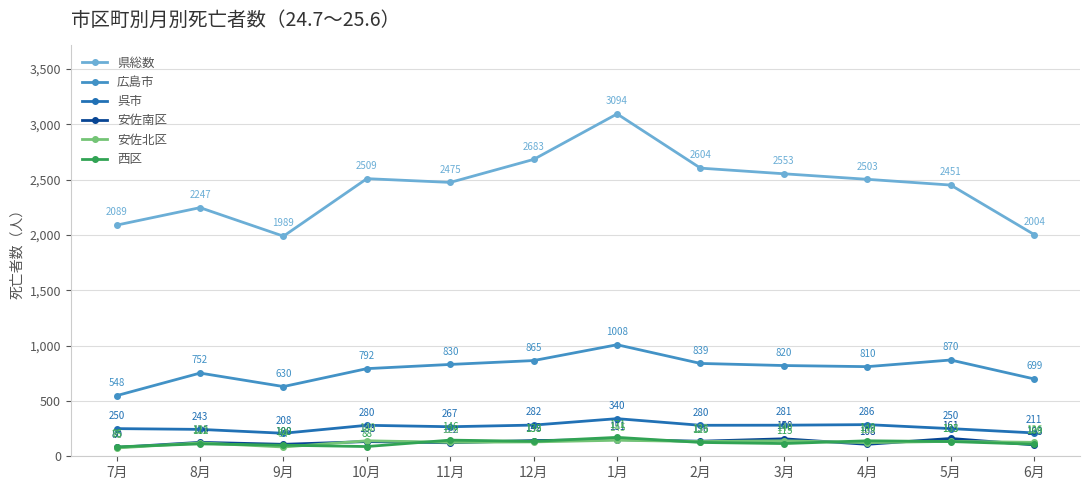

In 西区, how many points are higher than both neighbors (excluding endpoints)?

4